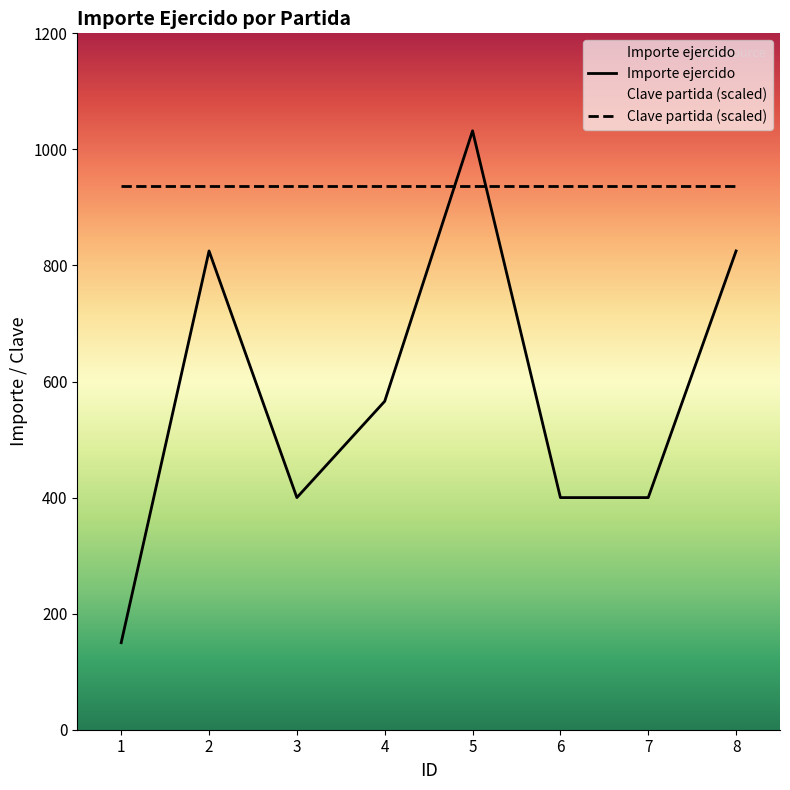

What is the difference between the maximum and second lowest values?

632